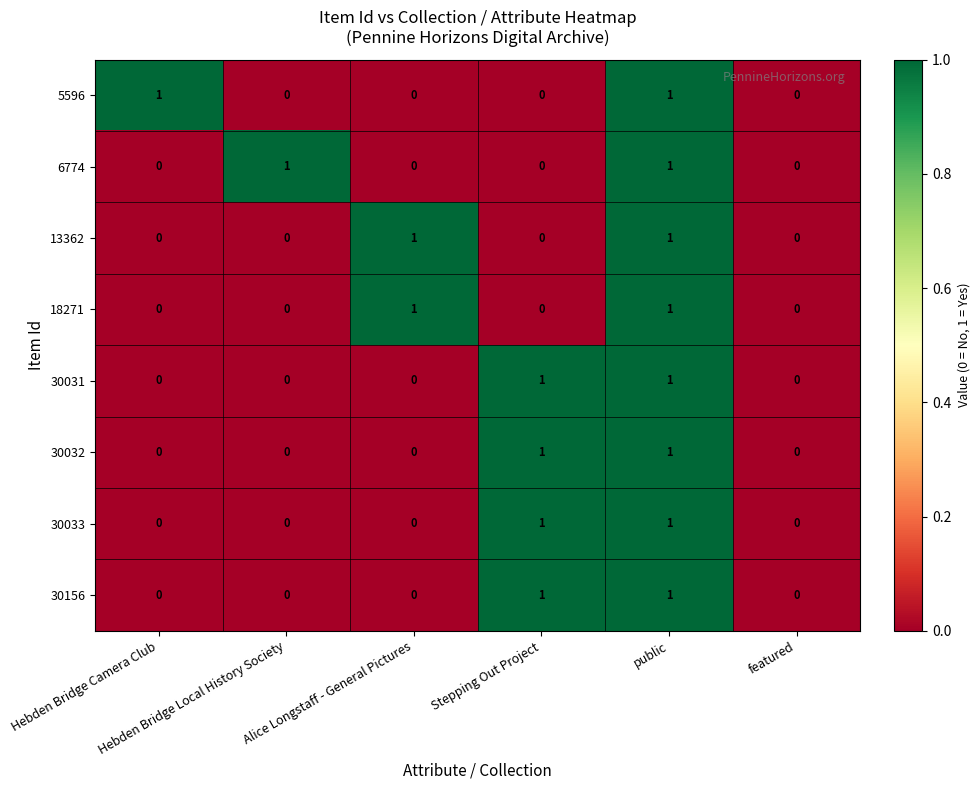

What is the greatest value displayed?

1